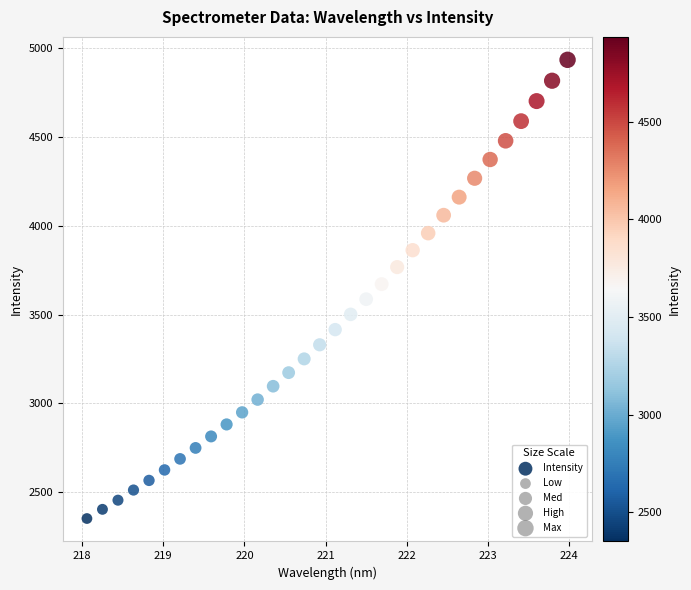

What is the range of X values (max minus min)?

5.9